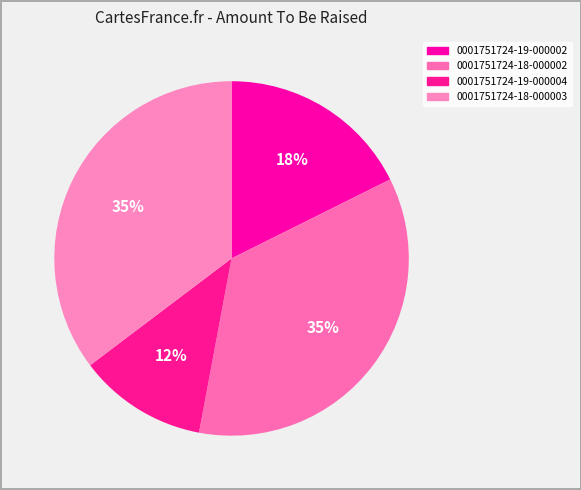

Which slice is the smallest?

0001751724-19-000004